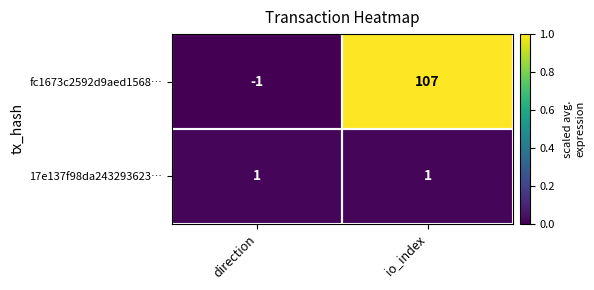

The fc1673c2592d9aed1568… series shows -1 at direction. True or false?

True